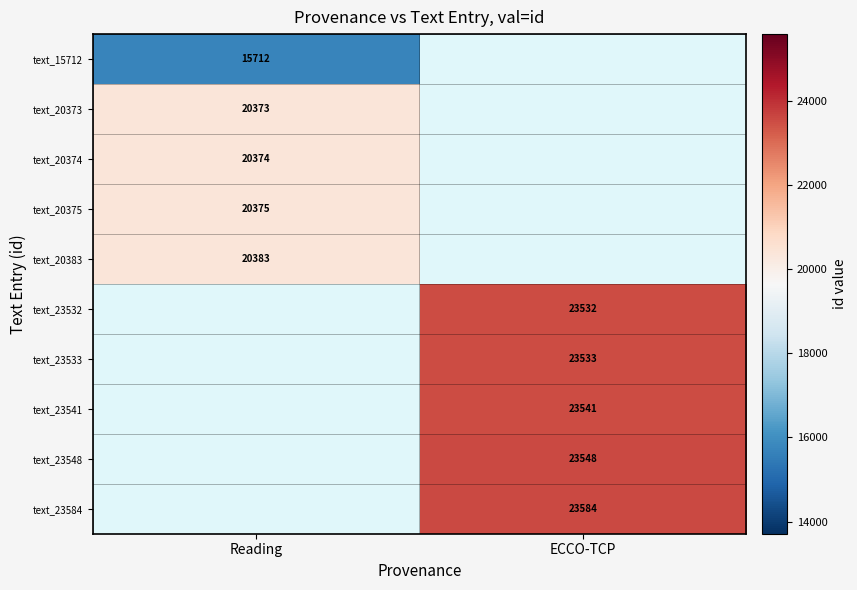

Is the value of text_23532 at ECCO-TCP greater than the value of text_23541 at ECCO-TCP?

No